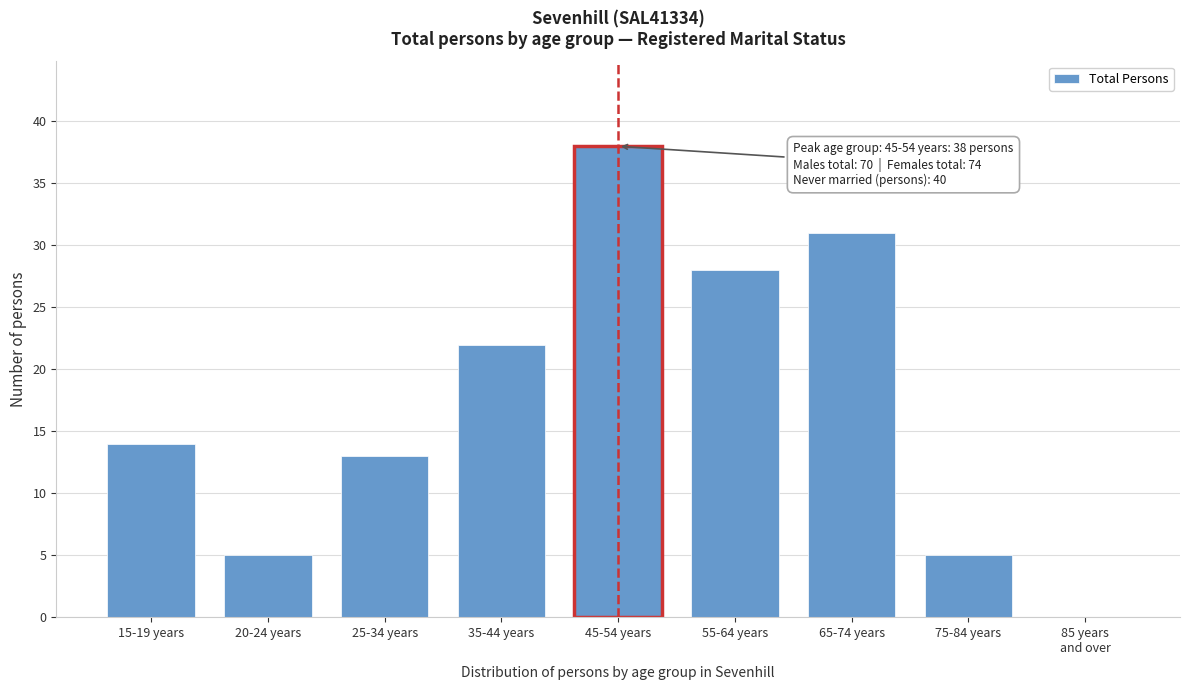

What is the sum of all values?

156